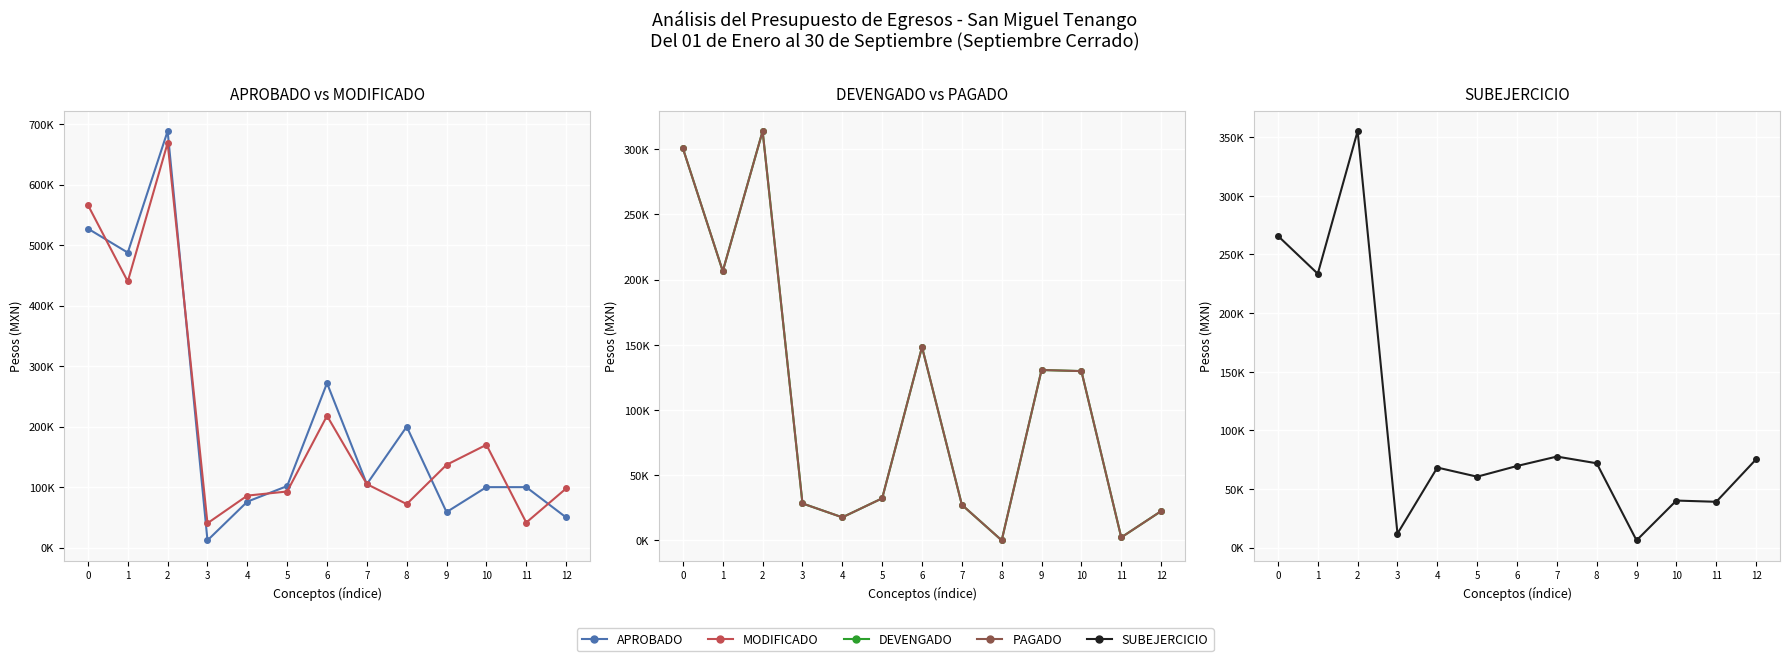

What is the average value of the MODIFICADO series?

210424.0